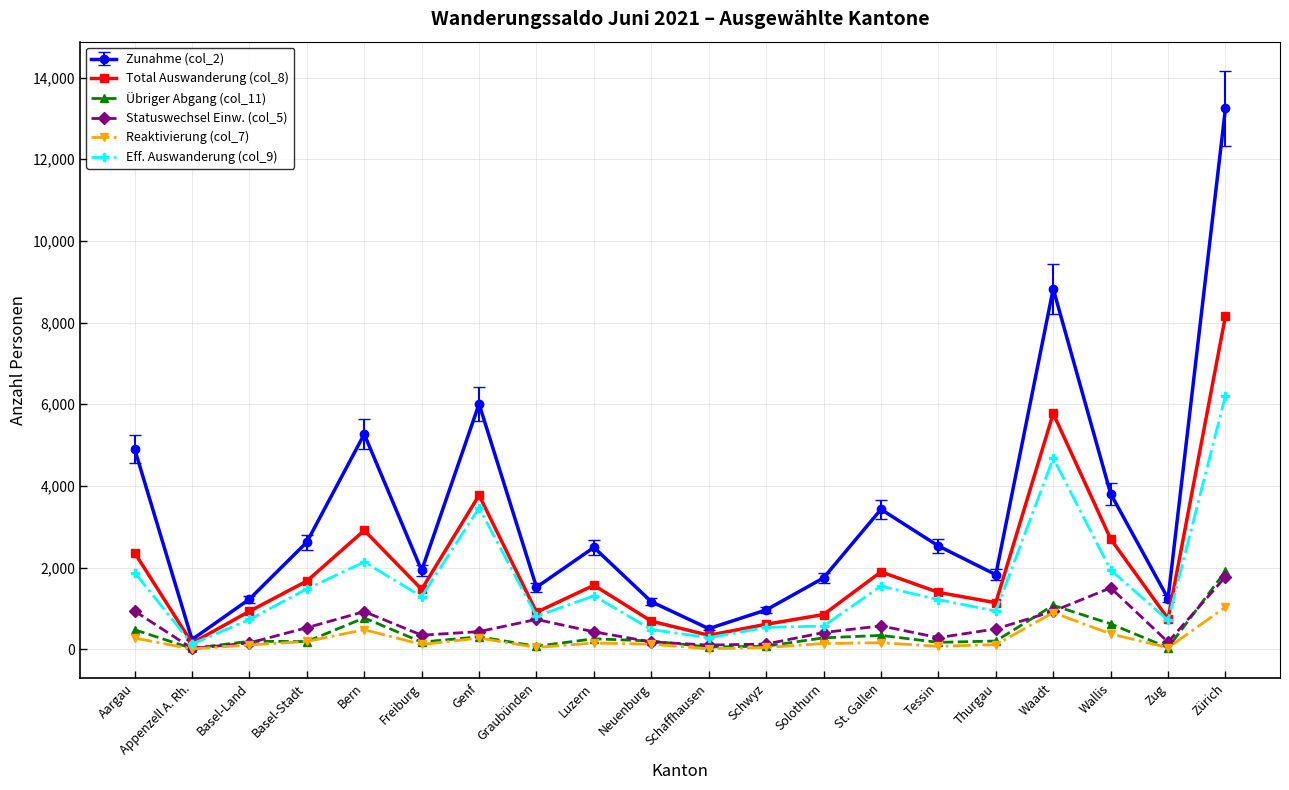

True or false: Statuswechsel Einw. (col_5) and Total Auswanderung (col_8) cross at least once.

False